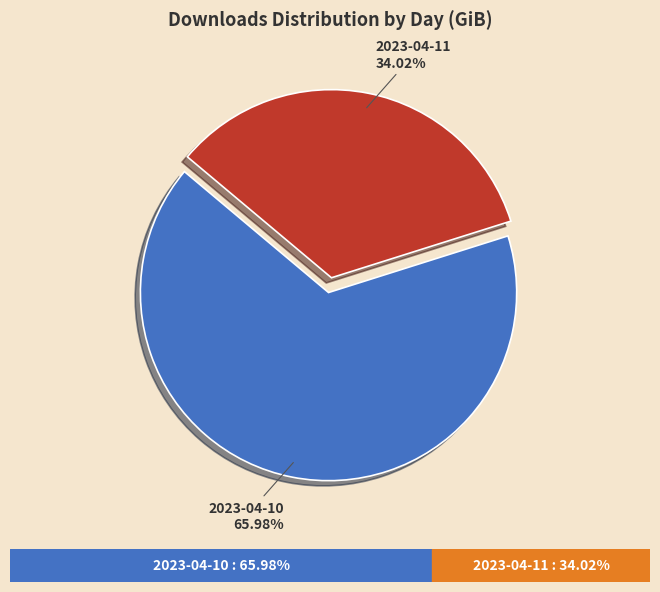

What percentage is the 2023-04-10 slice, to the nearest percent?

66%